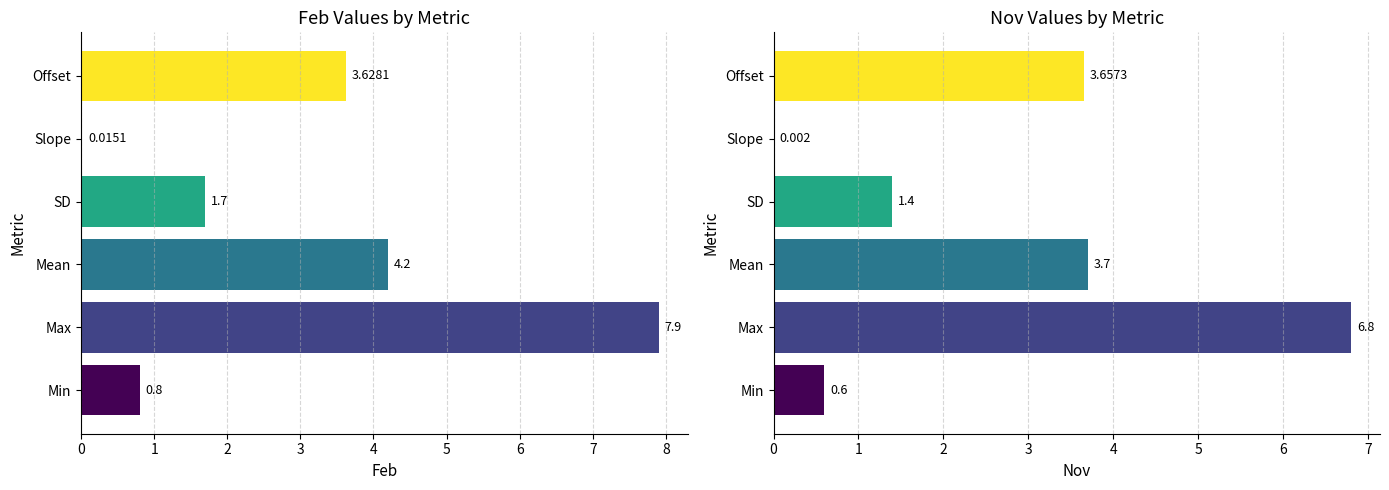

The value of Nov at Max is 10.9. True or false?

False